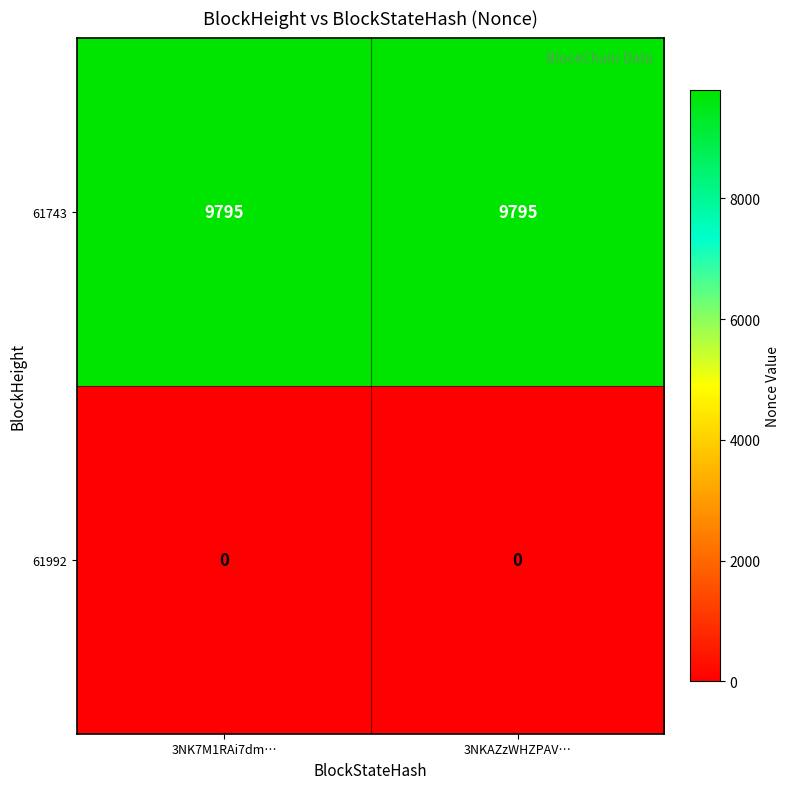

Rank the series by their maximum value, from lowest to highest.

61992, 61743